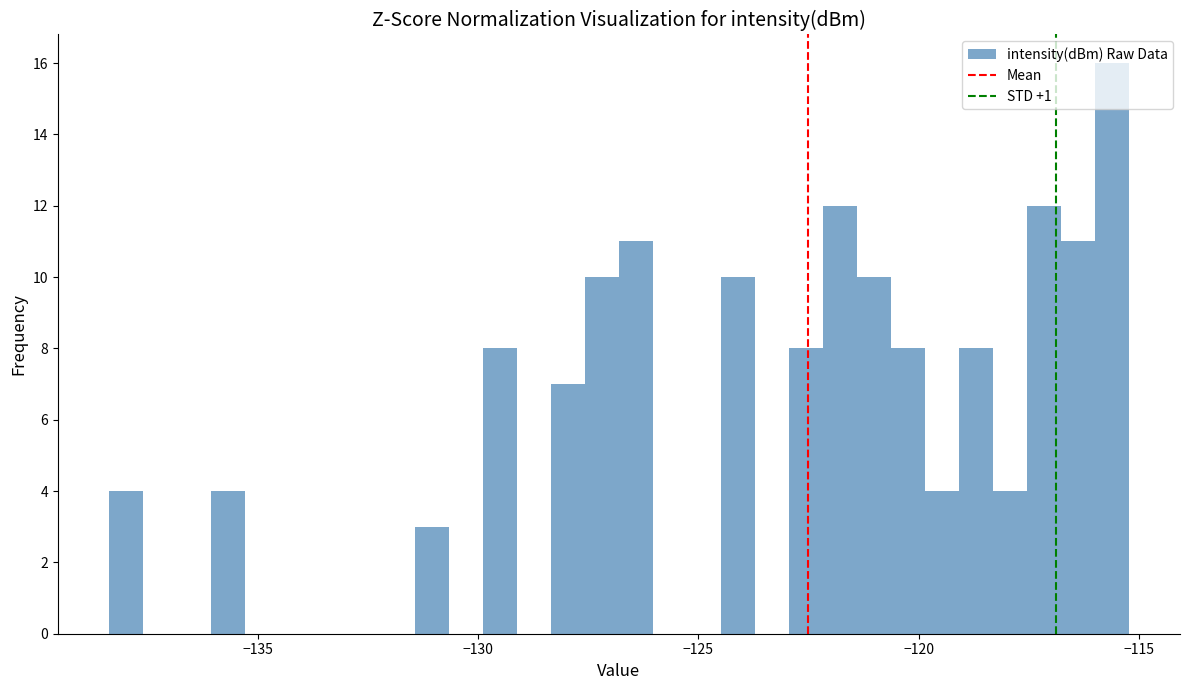

Read against the x-axis, roughly where is the centre of the tallest bar?

-115.5